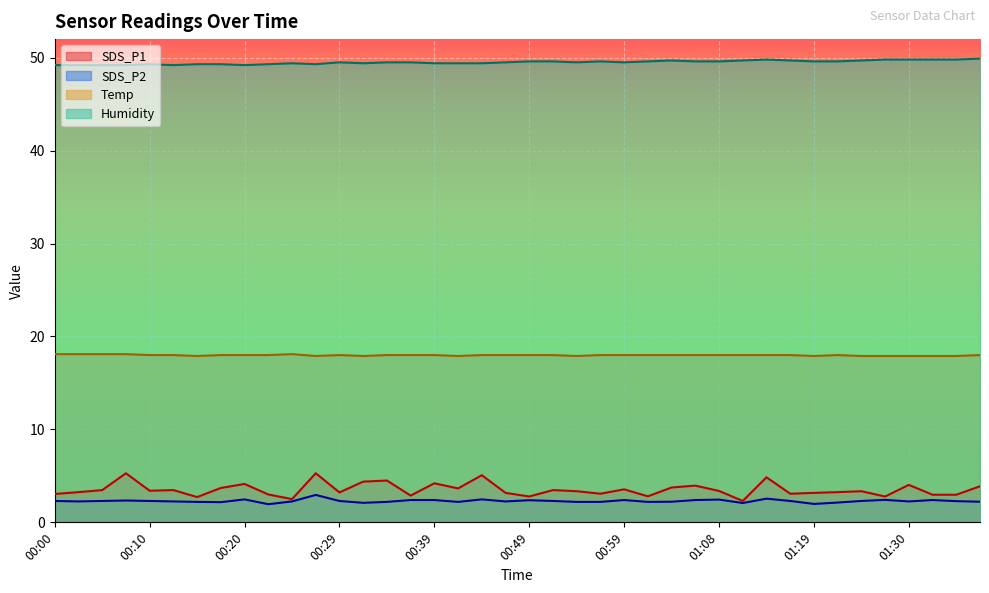

What is the difference between the maximum and second lowest values in the SDS_P2 series?

1.0